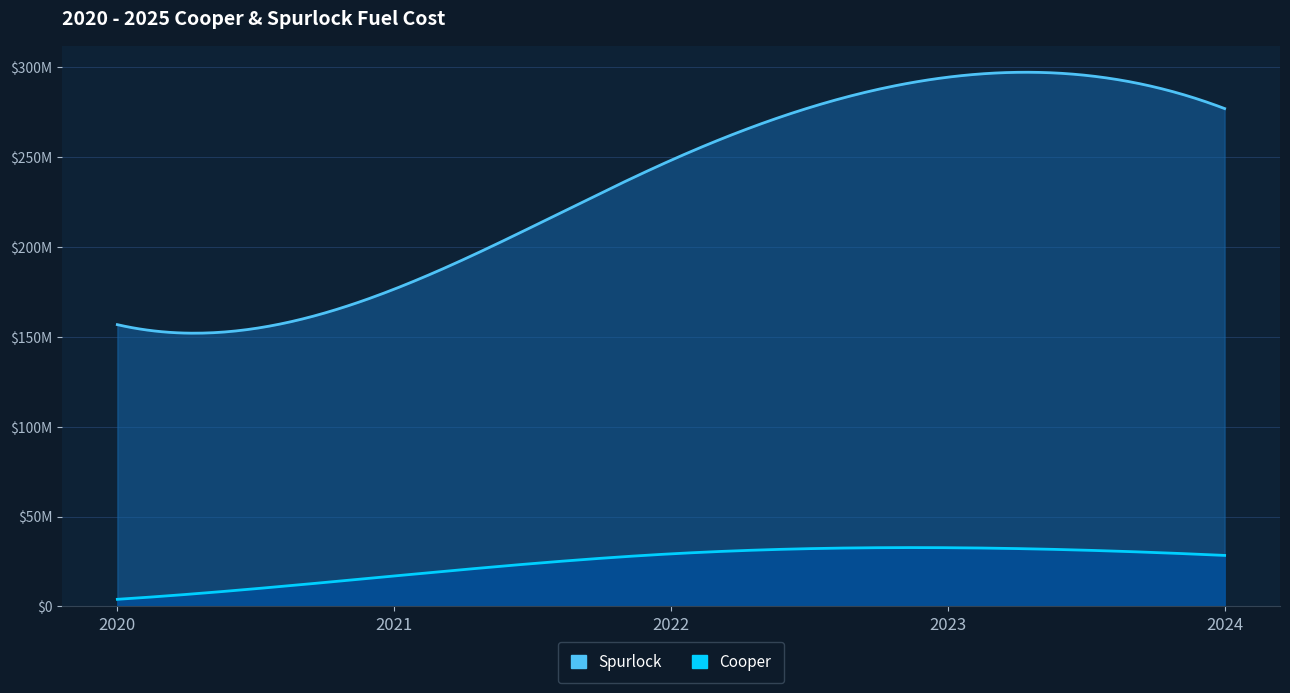

How many distinct data groups are displayed?

2